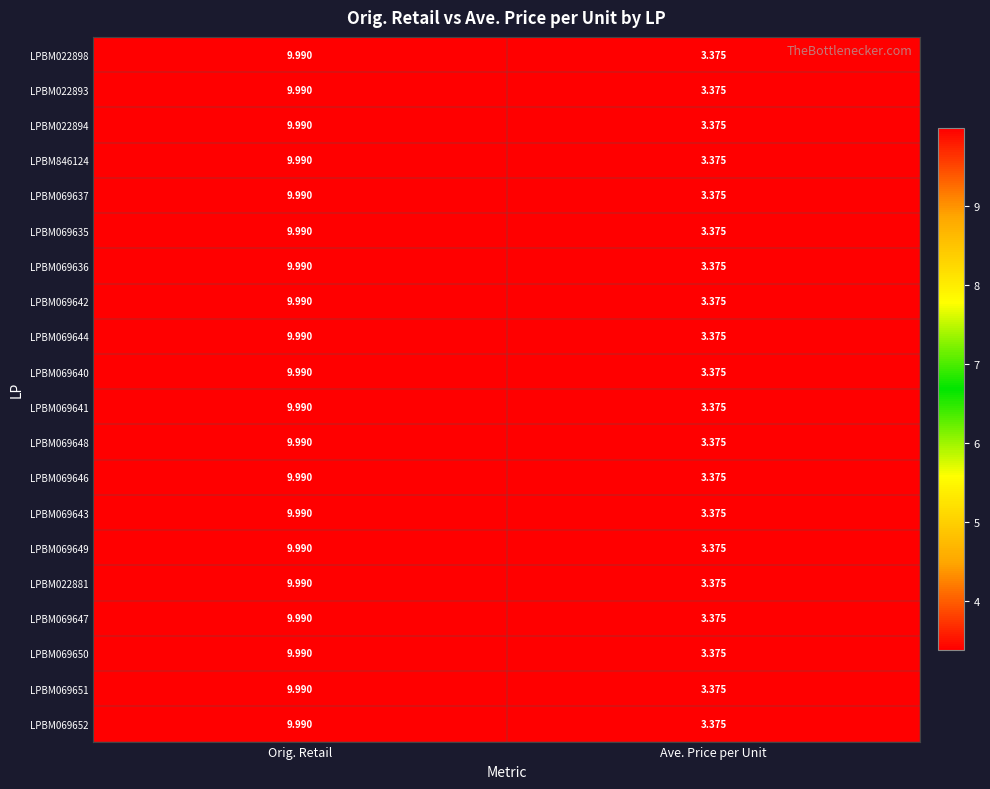

Rank the categories by LPBM022893 value from lowest to highest.

Ave. Price per Unit, Orig. Retail